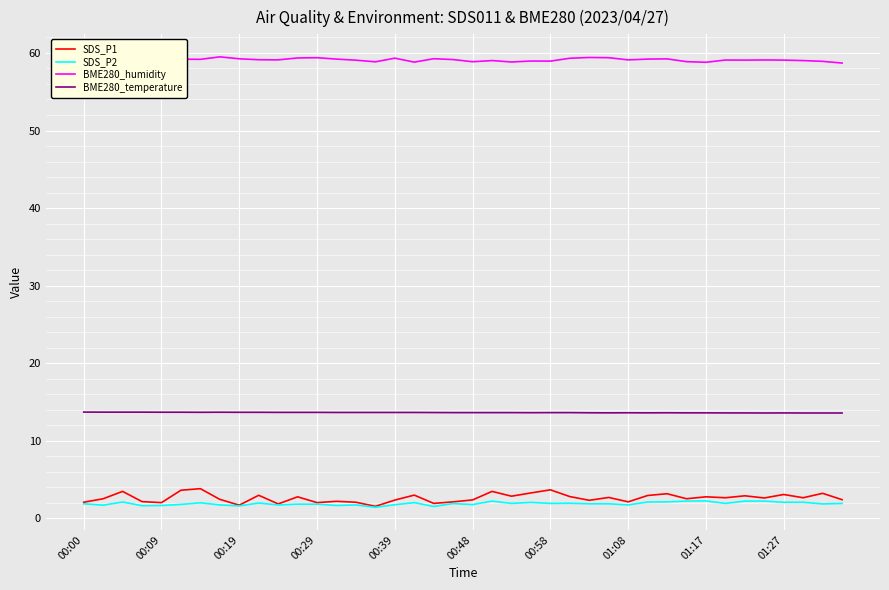

In BME280_humidity, how many points are higher than both neighbors (excluding endpoints)?

12